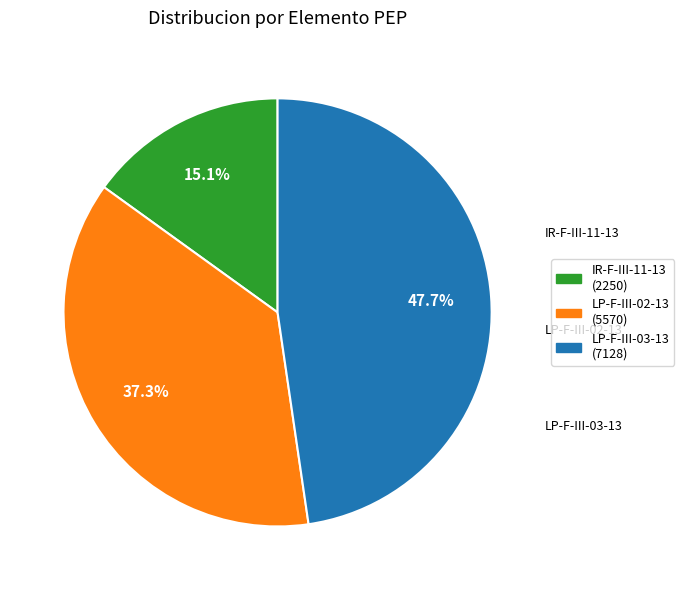

Does LP-F-III-02-13 represent more than half of the total?

No